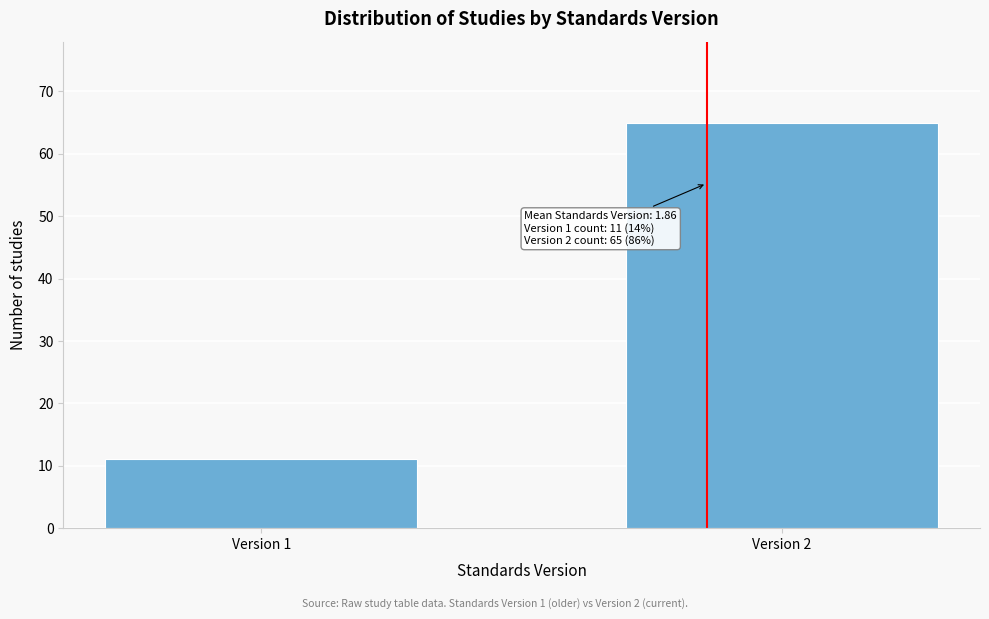

Reading left to right, list all the values displayed in this chart.

Version 1=11	Version 2=65